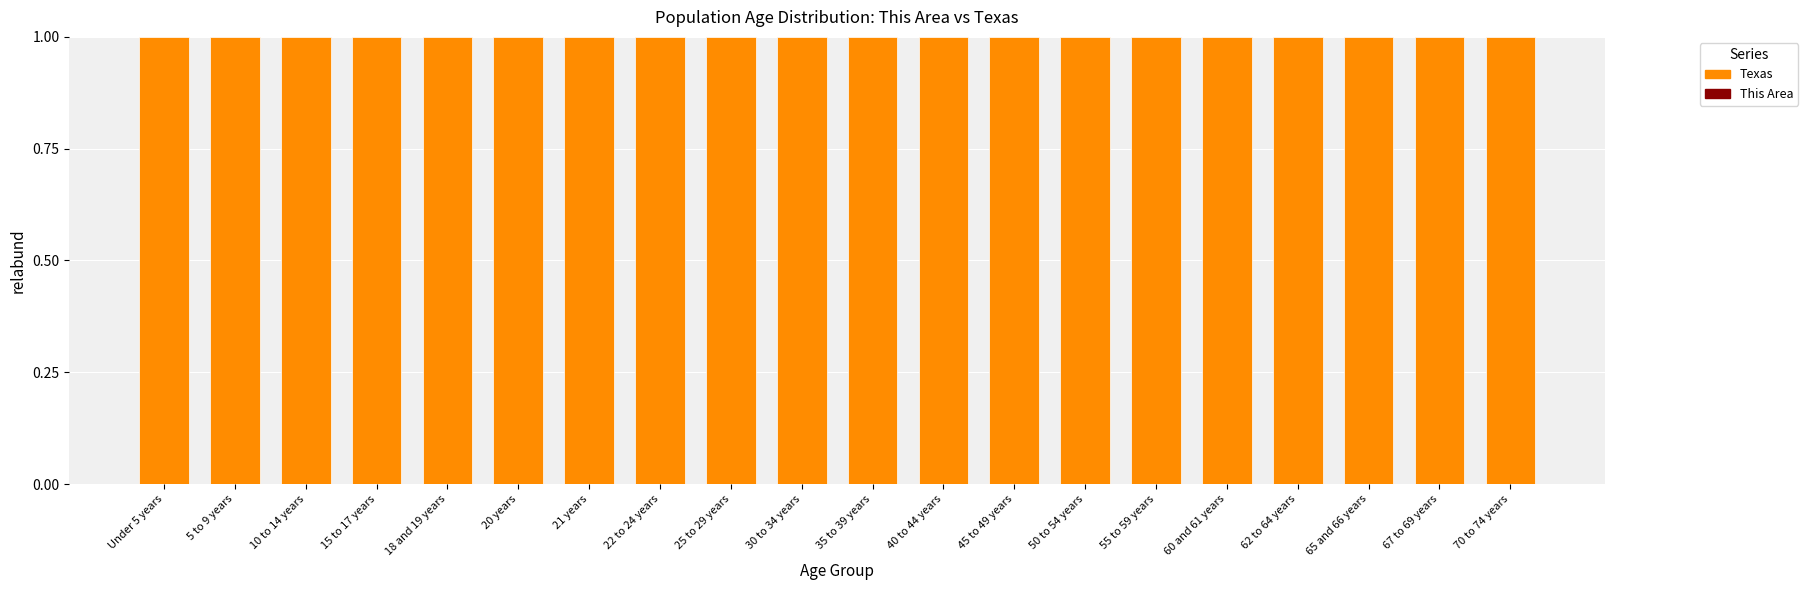

How many data points does each series have?

20